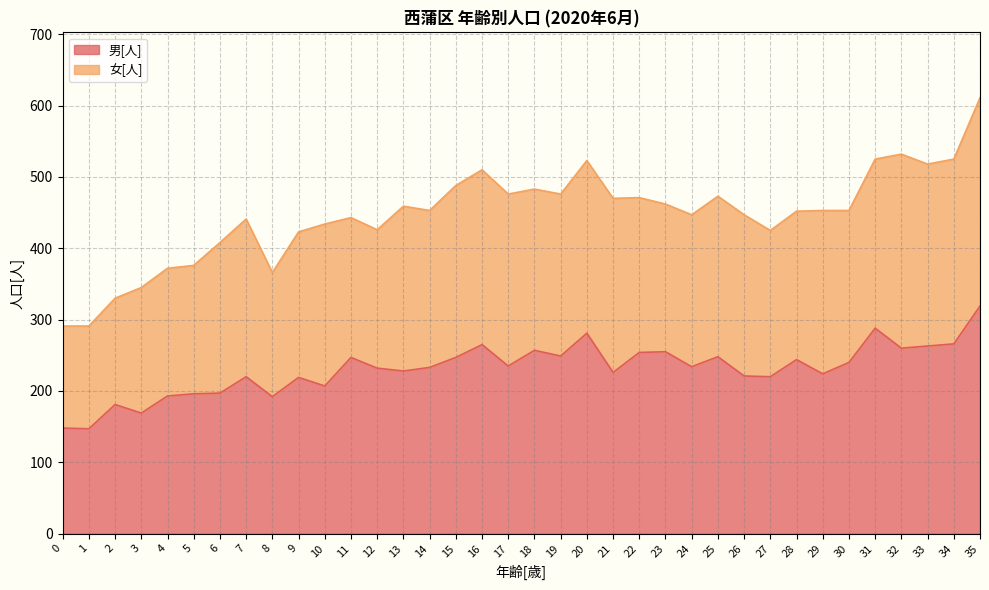

At which category is the sum across all series the highest?

35